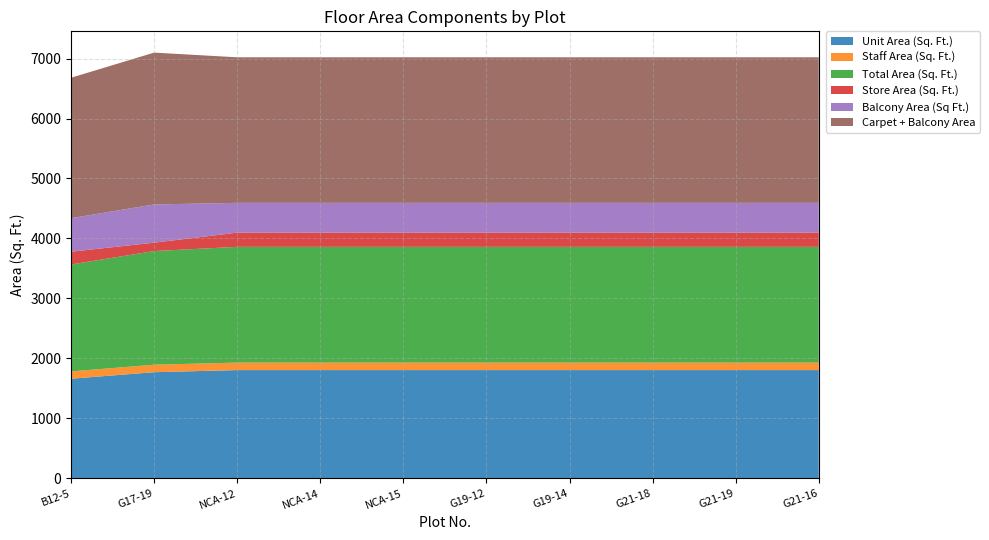

Reading left to right, list all the values displayed in this chart.

Unit Area (Sq. Ft.): 1661	1770	1805	1805	1805	1805	1805	1805	1805	1805
Staff Area (Sq. Ft.): 122	125	125	125	125	125	125	125	125	125
Total Area (Sq. Ft.): 1783	1895	1930	1930	1930	1930	1930	1930	1930	1930
Store Area (Sq. Ft.): 213	140	237	237	237	237	237	237	237	237
Balcony Area (Sq Ft.): 559	637	497	497	497	497	497	497	497	497
Carpet + Balcony Area: 2342	2532	2427	2427	2427	2427	2427	2427	2427	2427